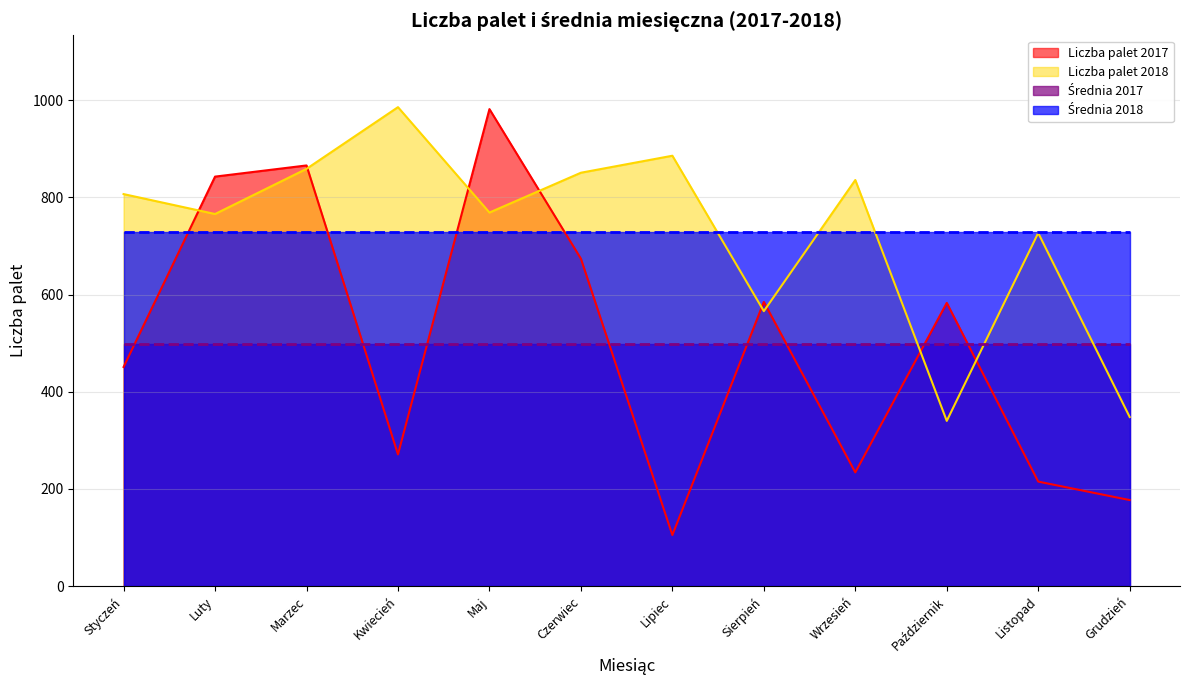

Is it true that Liczba palet 2017 equals 1734 at Maj?

False